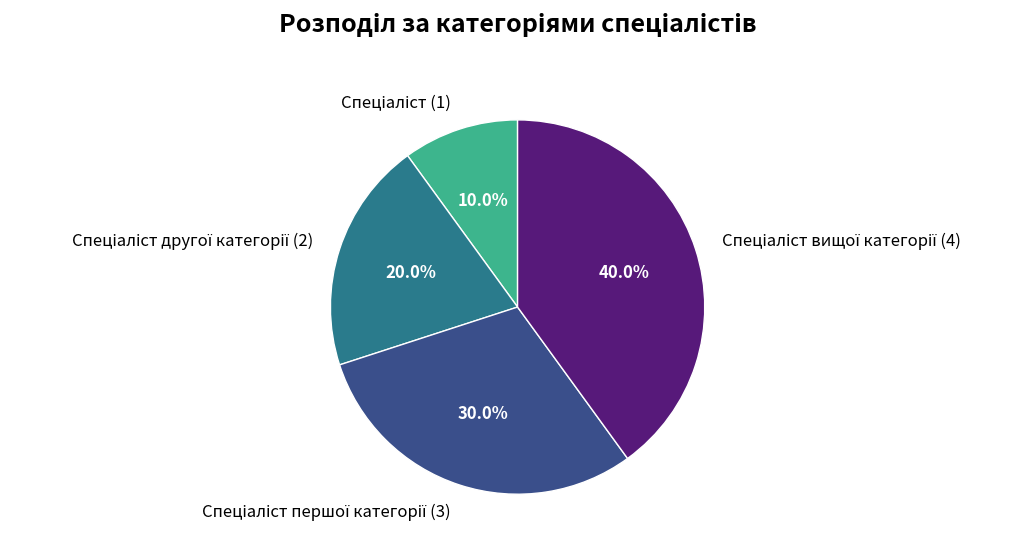

Is there any slice that represents more than half of the pie?

No